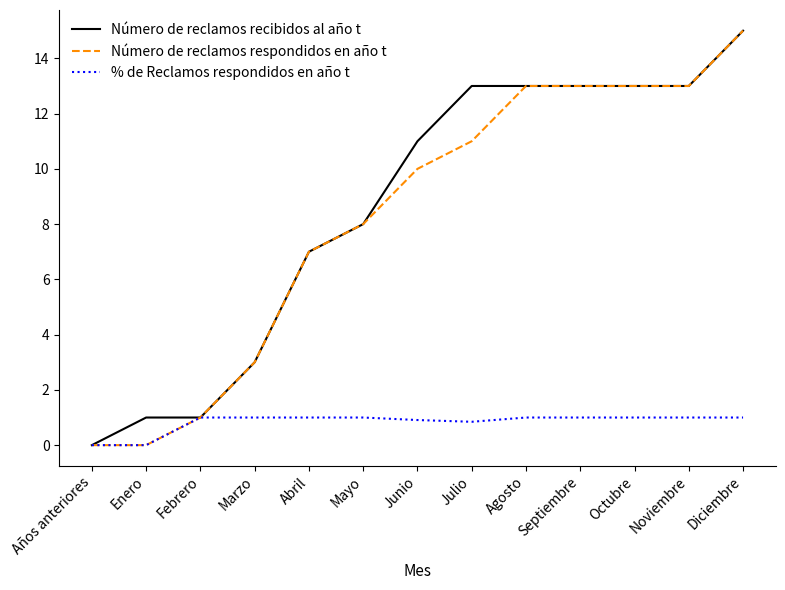

Is the value of Número de reclamos respondidos en año t at Noviembre greater than the value of % de Reclamos respondidos en año t at Julio?

Yes